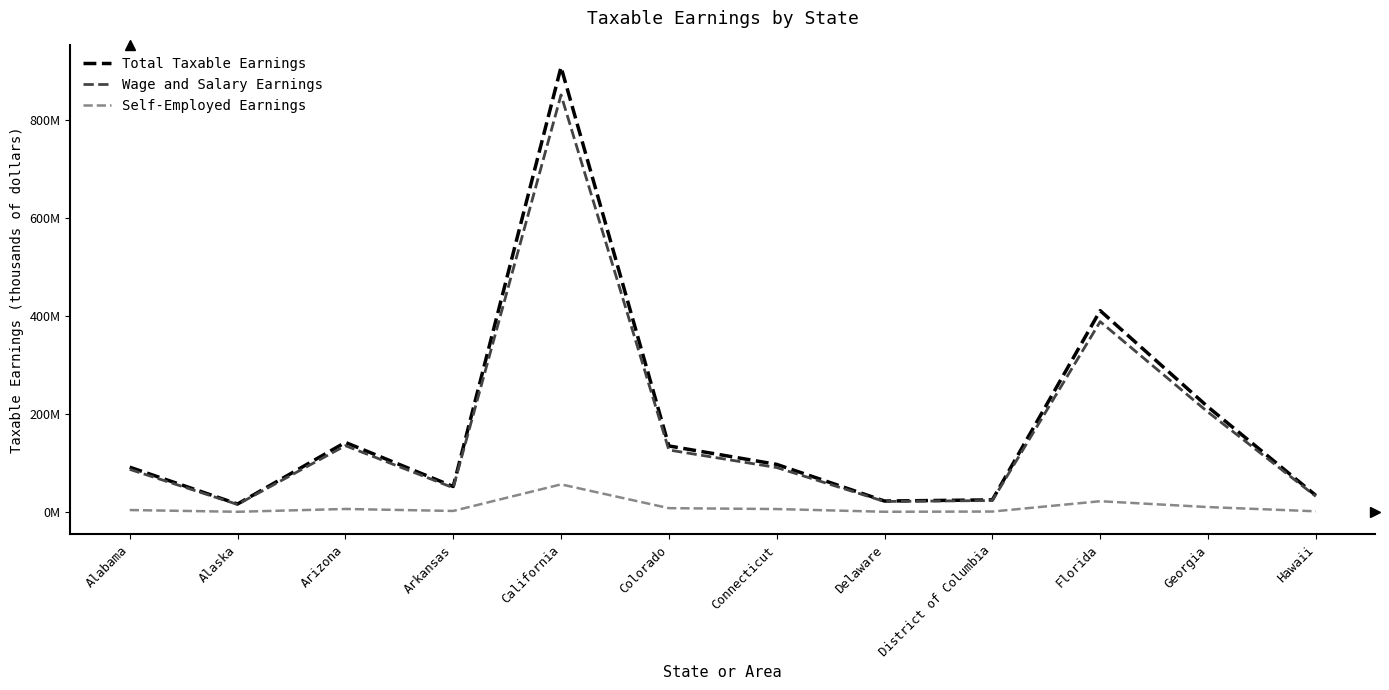

At which category does Wage and Salary Earnings reach its first local valley?

Alaska